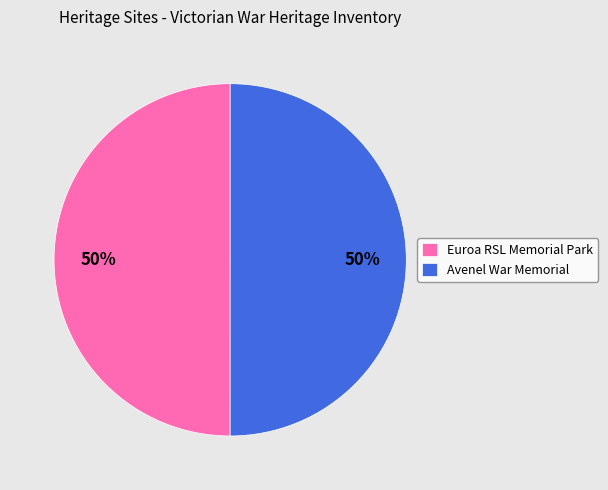

What is the ratio of the value at Avenel War Memorial to the value at Euroa RSL Memorial Park?

1.0